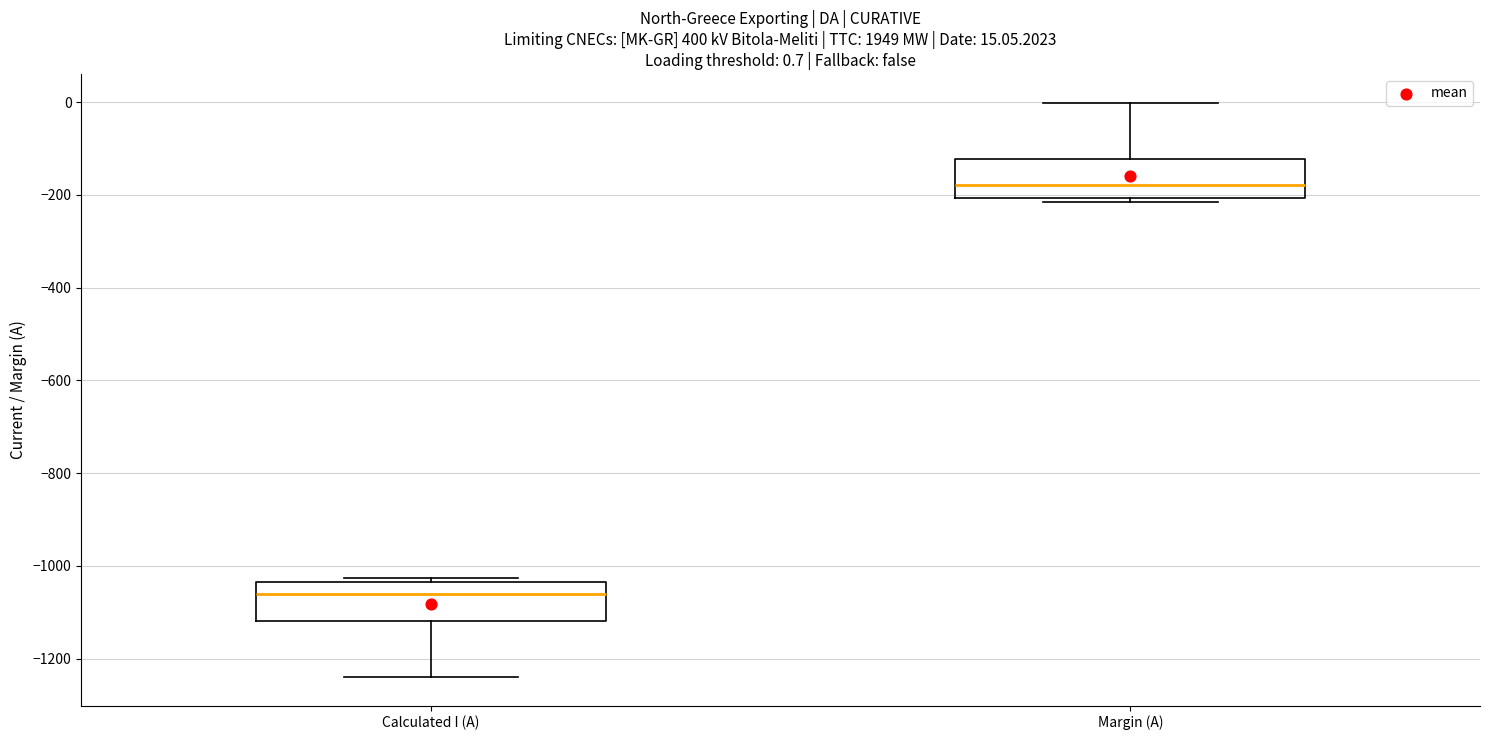

Which box's median line is the highest?

Margin (A)